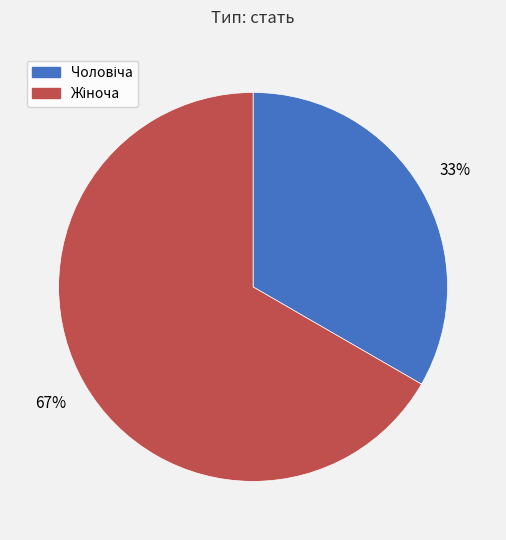

Does any single category account for the majority?

Yes